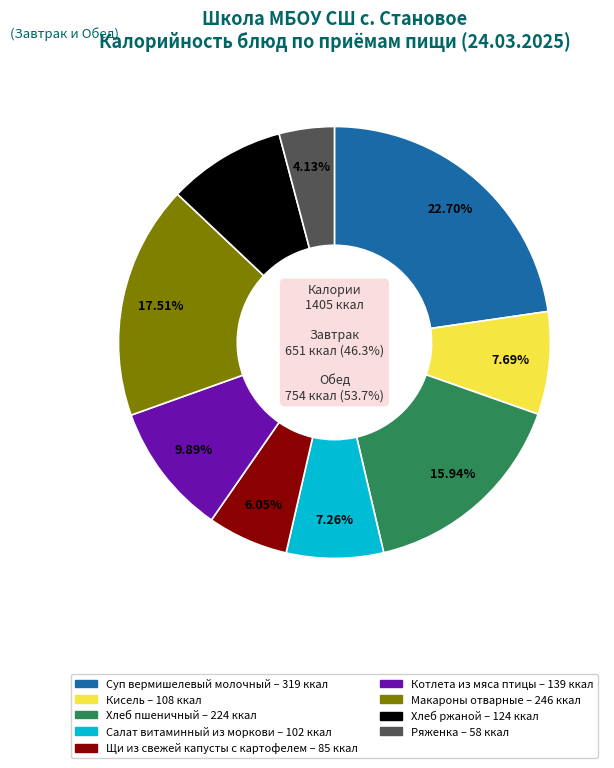

To the nearest percent, what portion does Ряженка represent?

4%